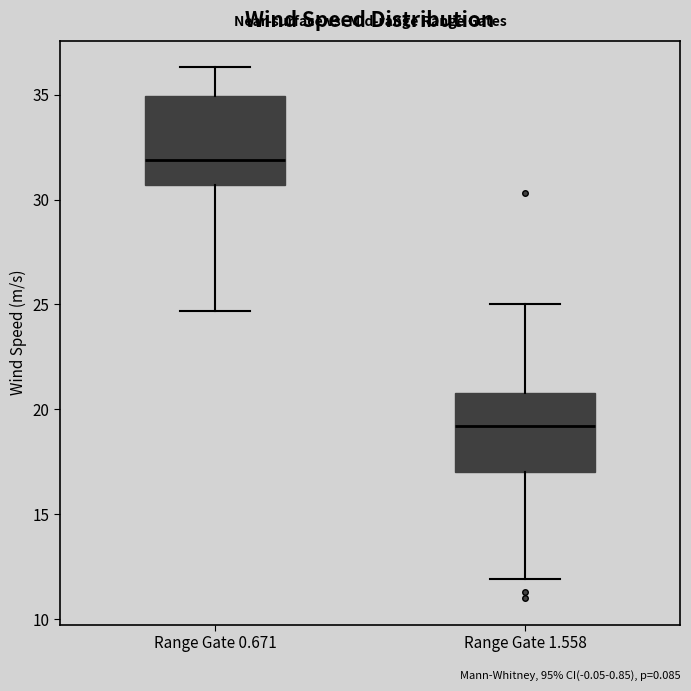

Which box's median line is the lowest?

Range Gate 1.558